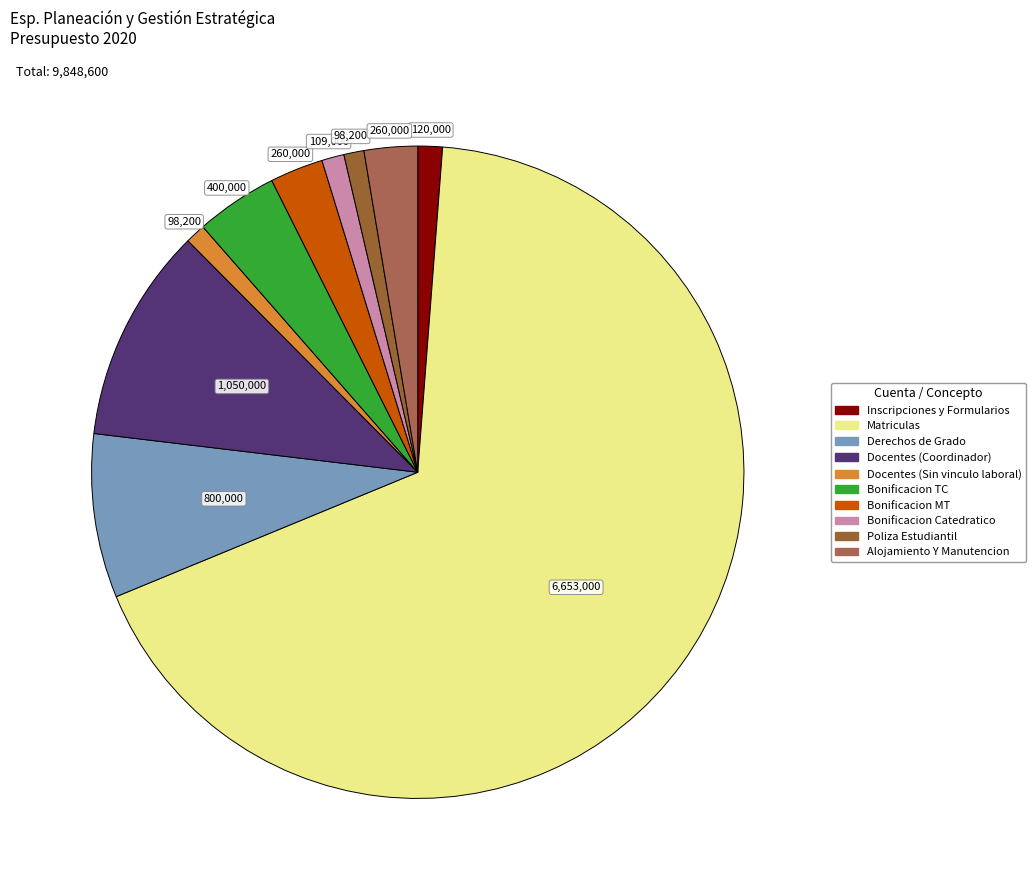

Rank the categories by value from highest to lowest.

Matriculas, Docentes (Coordinador), Derechos de Grado, Bonificacion TC, Bonificacion MT, Alojamiento Y Manutencion, Inscripciones y Formularios, Bonificacion Catedratico, Docentes (Sin vinculo laboral), Poliza Estudiantil